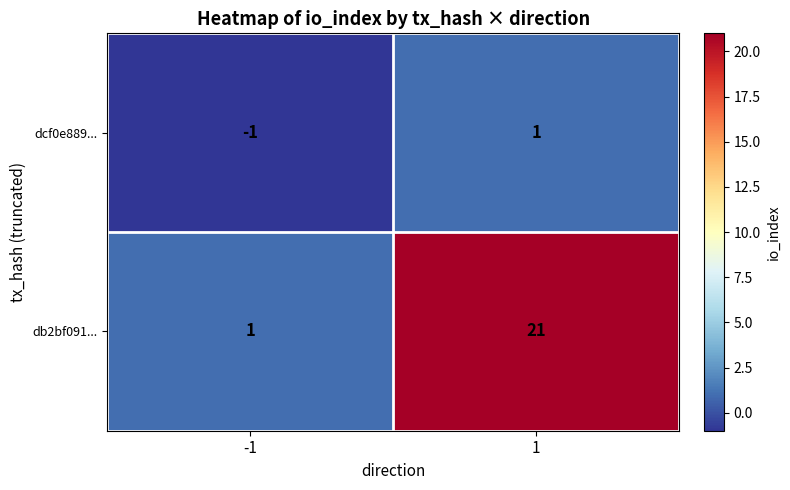

Reading right to left, extract all data points from this chart.

dcf0e889...: 1	-1
db2bf091...: 21	1